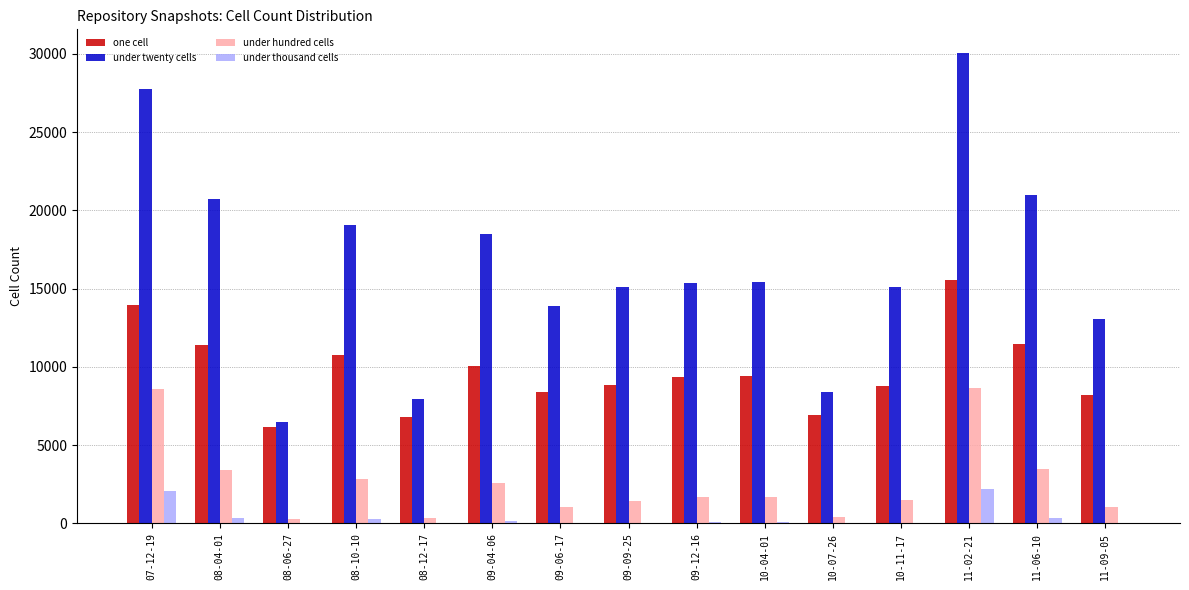

What is the sum of all one cell values?

145973